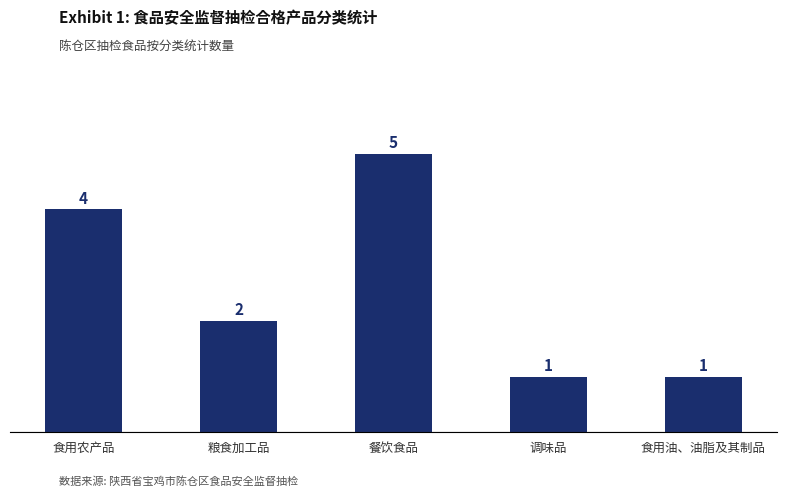

Is it true that the value at 餐饮食品 is 5?

True